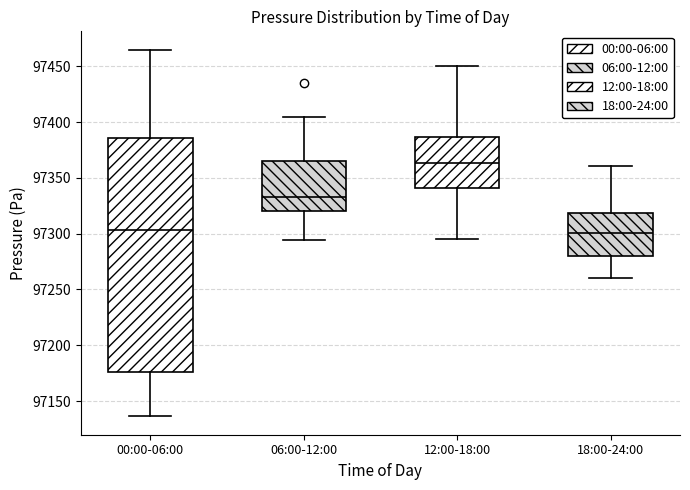

Where is the upper edge of the box for 18:00-24:00 on the y-axis? The values are not printed on the chart, so give them approximately, as read against the axis.

97320